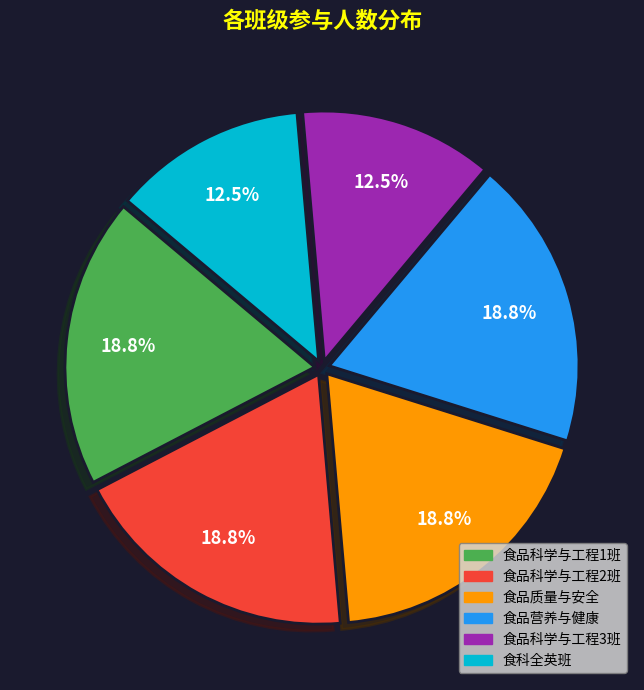

Approximately how many times larger is the value at 食品质量与安全 compared to 食科全英班?

1.5